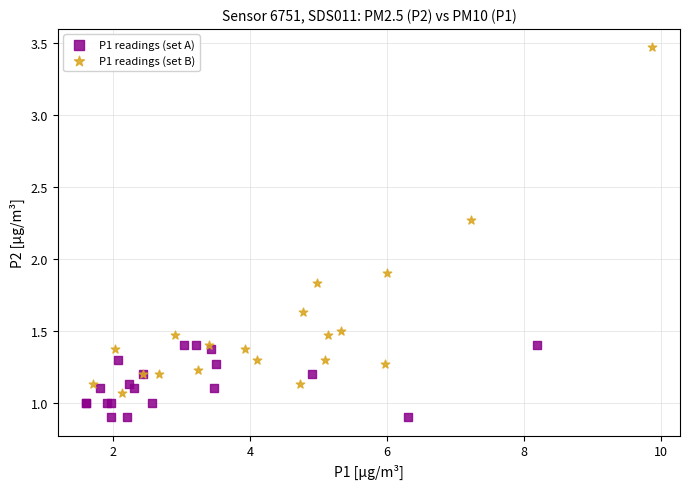

Which series reaches the minimum Y coordinate?

P1 readings (set A)